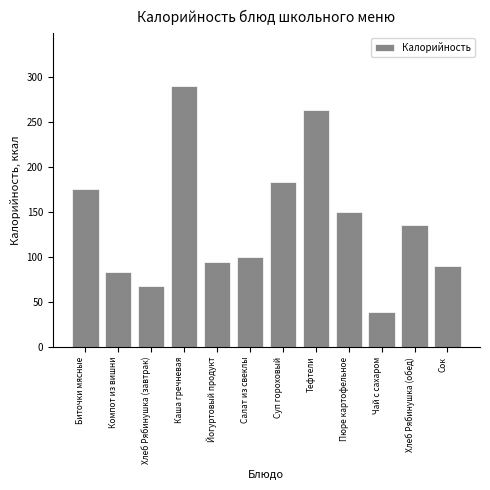

Reading left to right, transcribe all the data shown in this chart.

175.4	83.6	67.8	290.1	95.0	99.5	183.6	263.0	150.1	39.0	135.6	90.0